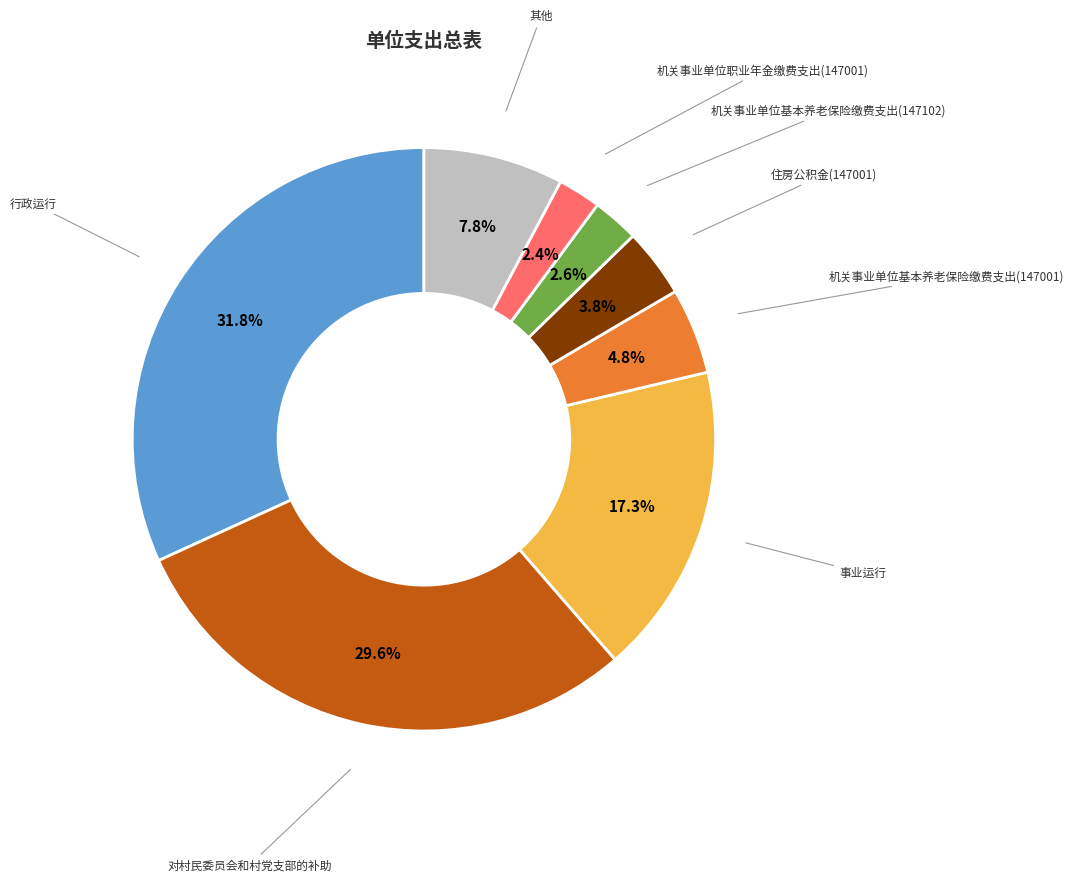

Does any single category account for the majority?

No